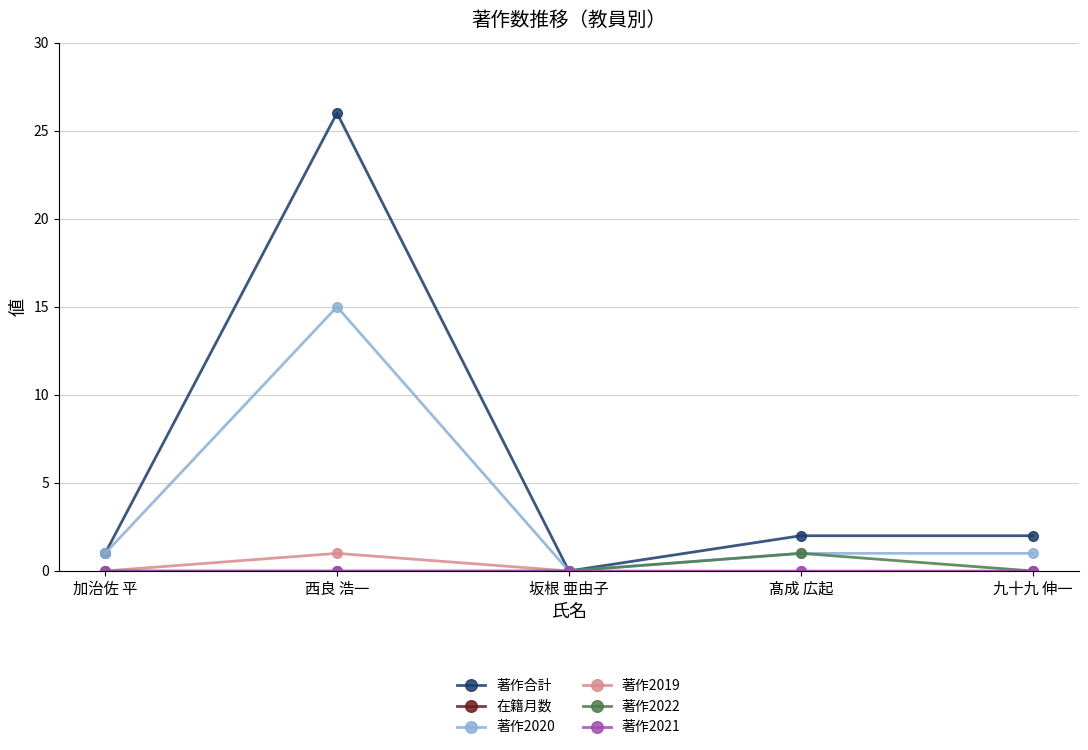

Reading left to right, what are all the values shown in this chart?

著作合計: 1	26	0	2	2
在籍月数: 72	108	108	102	108
著作2020: 1	15	0	1	1
著作2019: 0	1	0	0	0
著作2022: 0	0	0	1	0
著作2021: 0	0	0	0	0